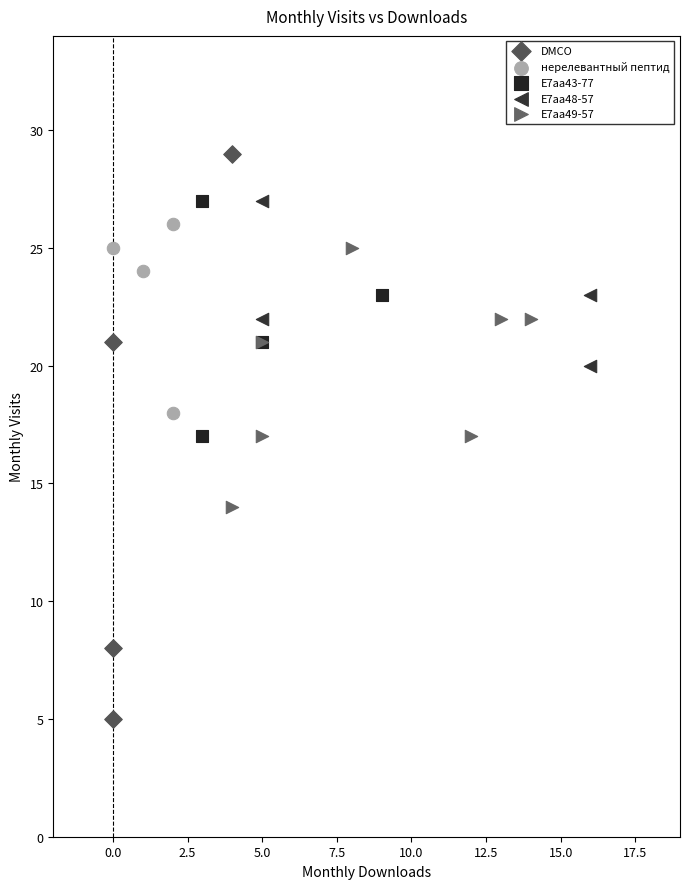

What are all the series names shown in the legend?

DMCO, нерелевантный пептид, E7aa43-77, E7aa48-57, E7aa49-57